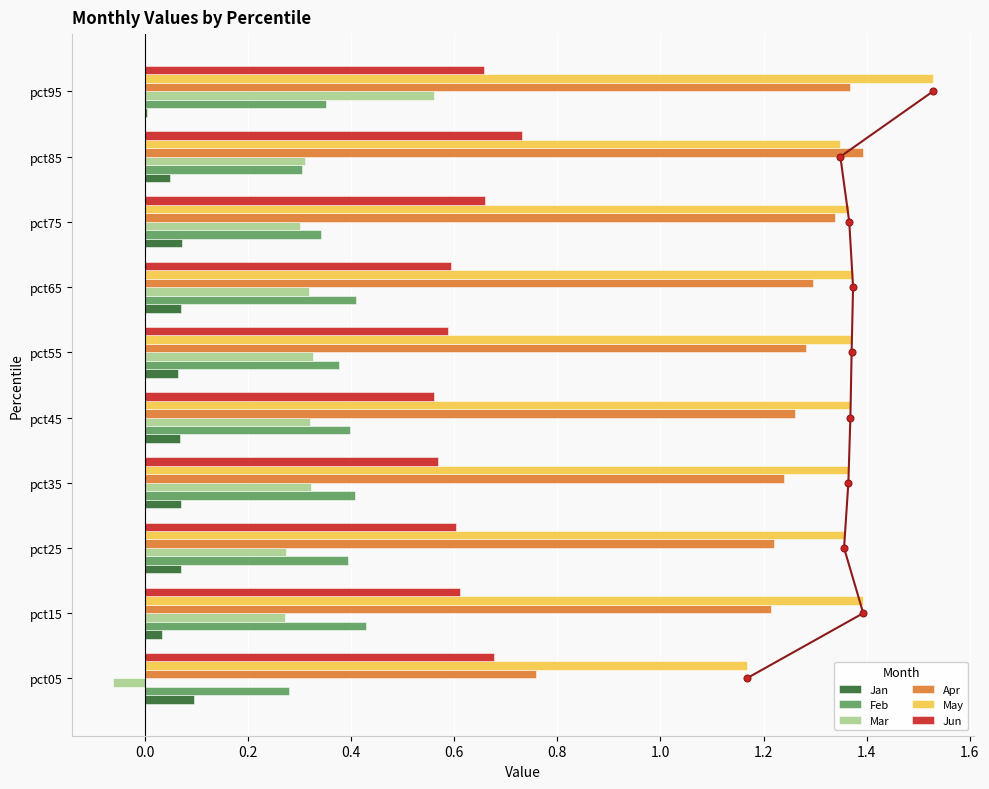

Which series has the widest spread of values?

Apr